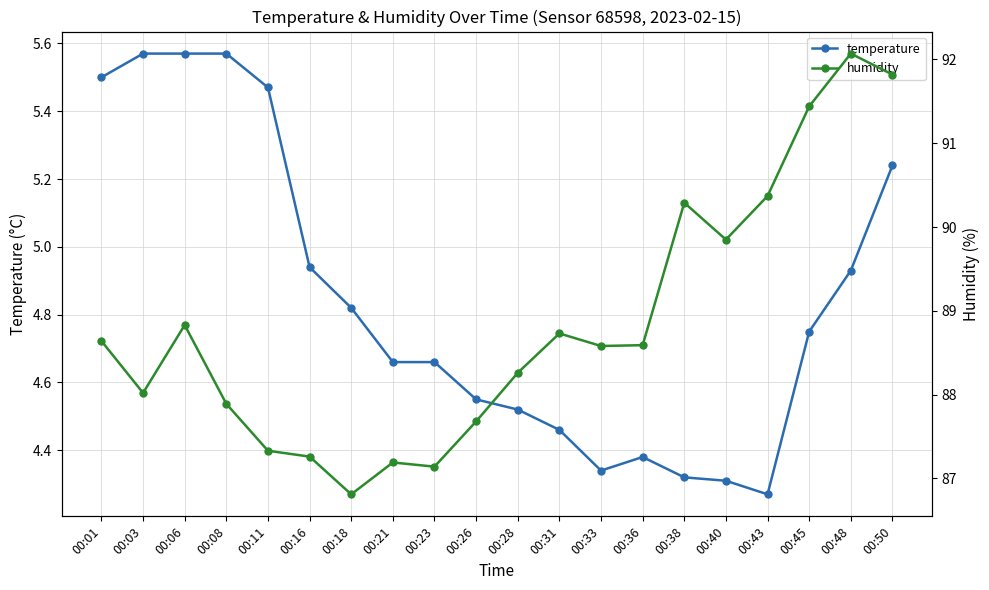

What is the minimum value shown in the chart?

4.3